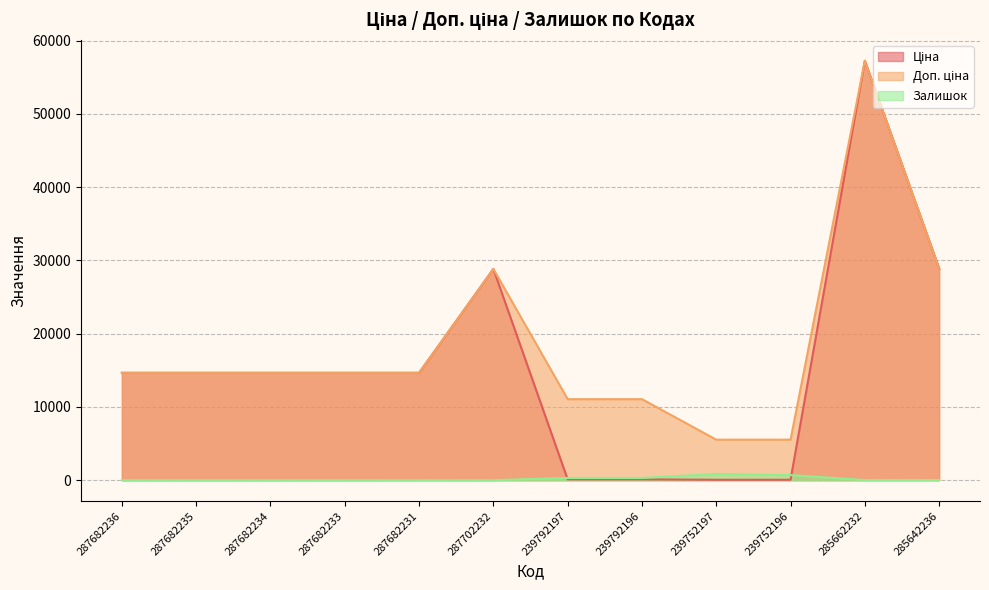

True or false: Доп. ціна and Залишок intersect in this chart.

False